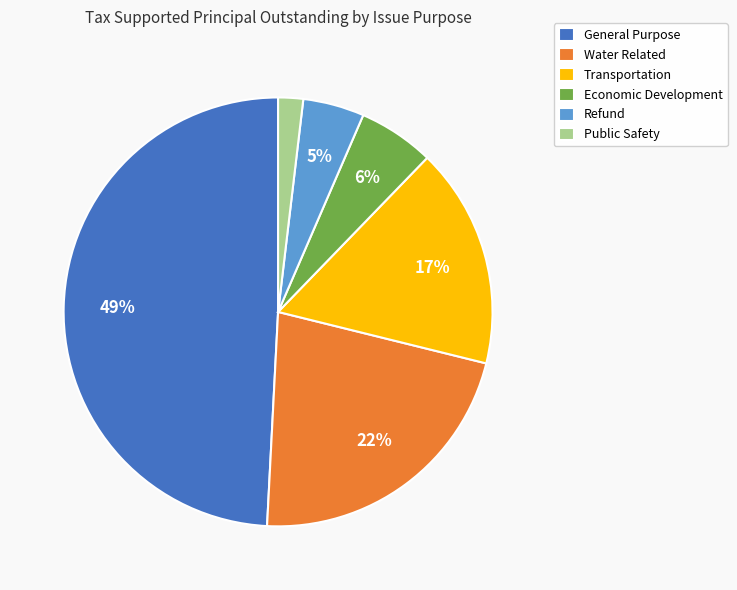

What is the largest slice in the pie chart?

General Purpose